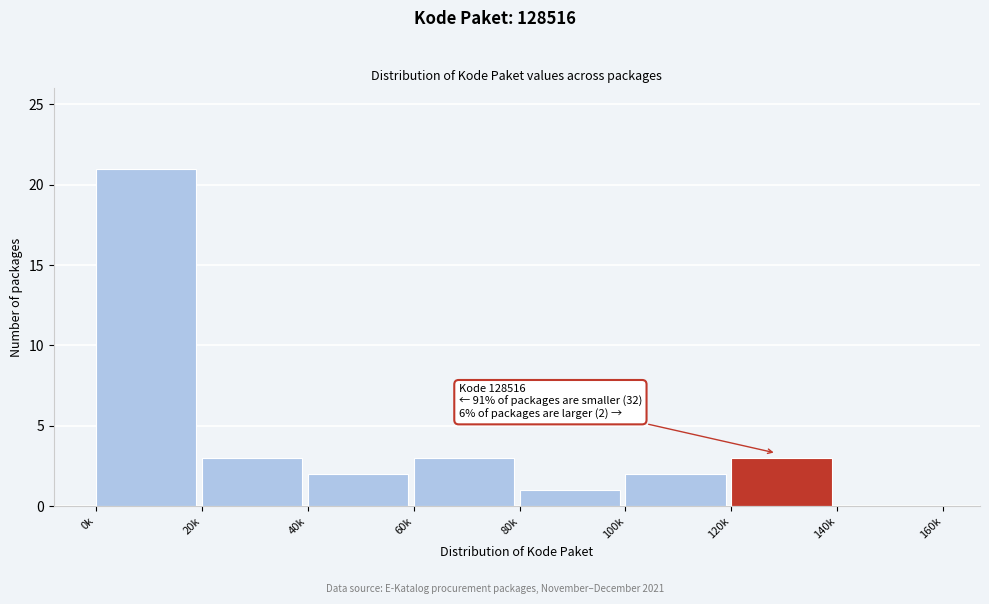

Reading left to right, what are all the values shown in this chart?

0k=21	20k=3	40k=2	60k=3	80k=1	100k=2	120k=3	140k=0